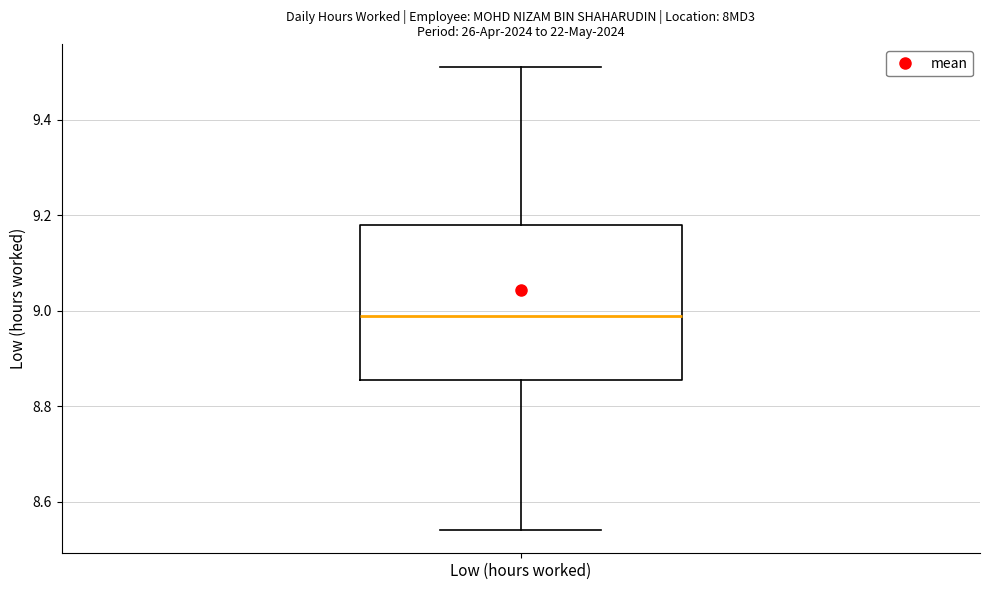

Read this box plot against the y-axis: the position of the median line, the range covered by the box, and the ends of both whiskers. The values are not printed on the chart, so give them approximately, as read against the axis.

median 9.00, box 8.86 to 9.18, whiskers 8.54 to 9.52